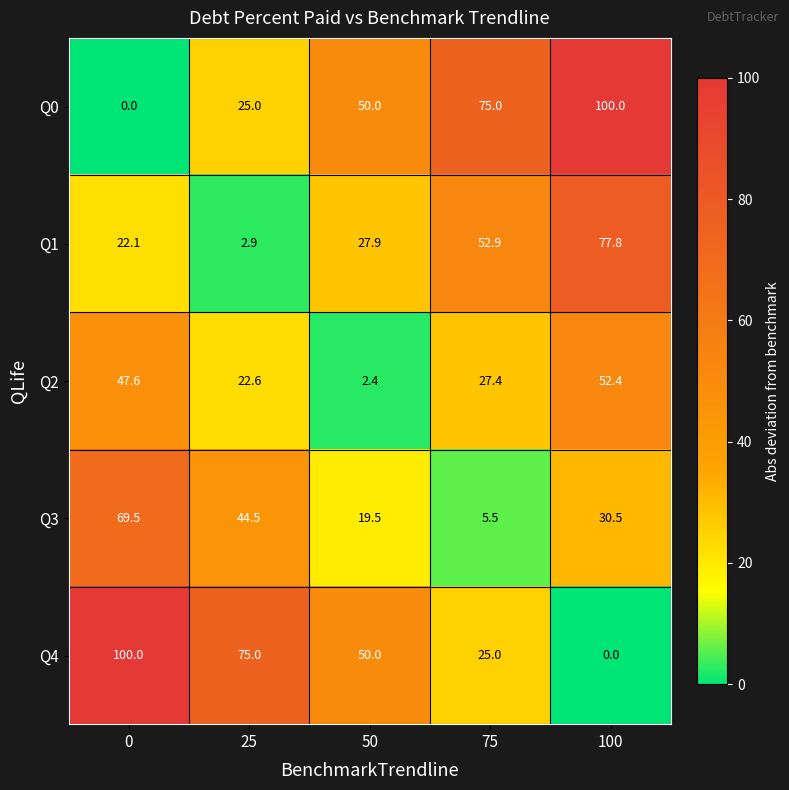

What is the maximum value shown in the chart?

100.0